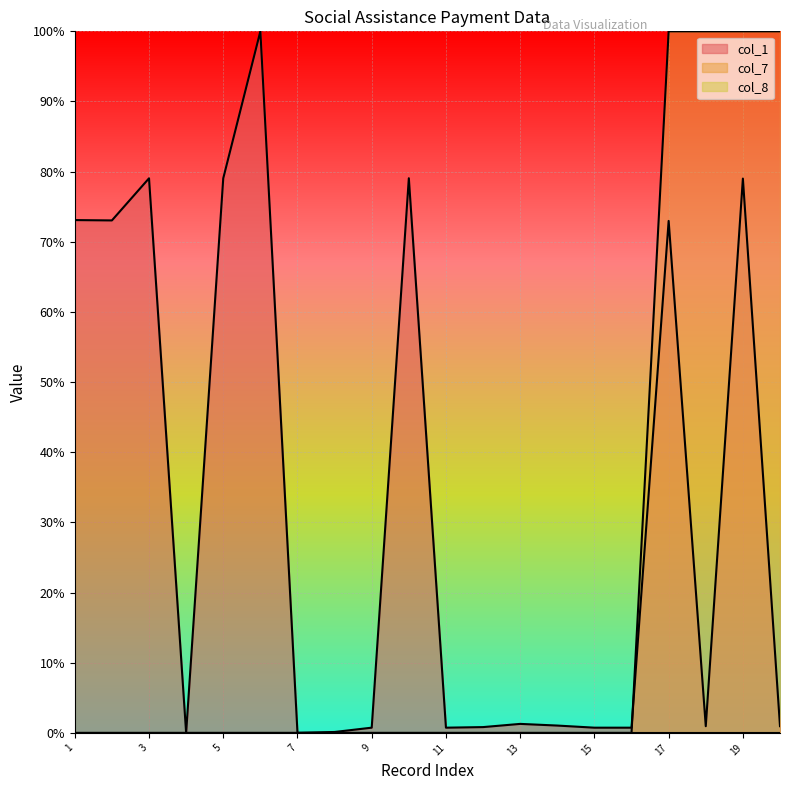

At which category does the chart reach its peak across all series?

6